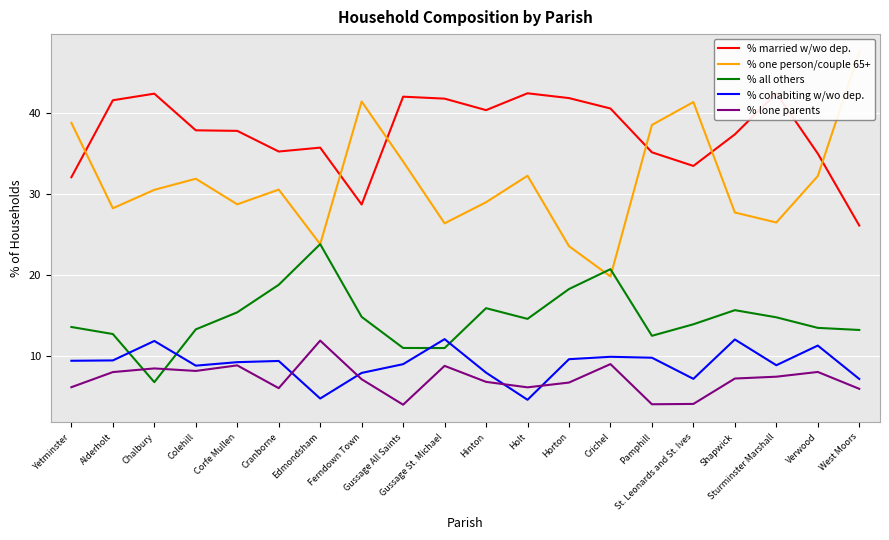

Which series changed the most between Corfe Mullen and Gussage St. Michael?

% all others